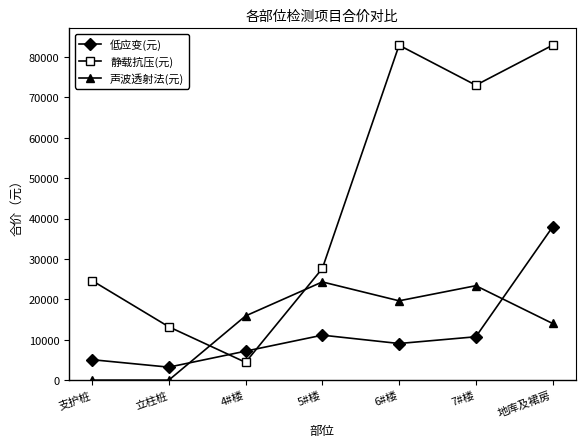

Which series ends up on top after the final intersection of 静载抗压(元) and 低应变(元)?

静载抗压(元)